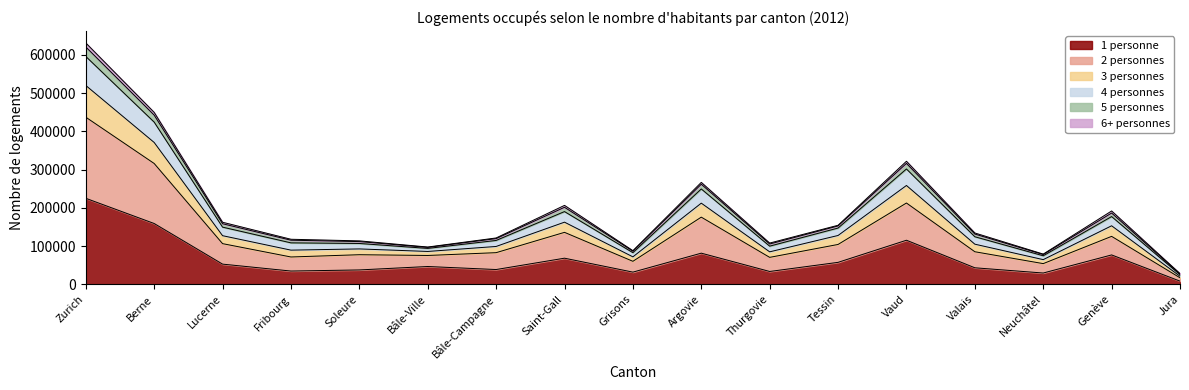

Between Bâle-Ville and Tessin, which is larger?

Tessin